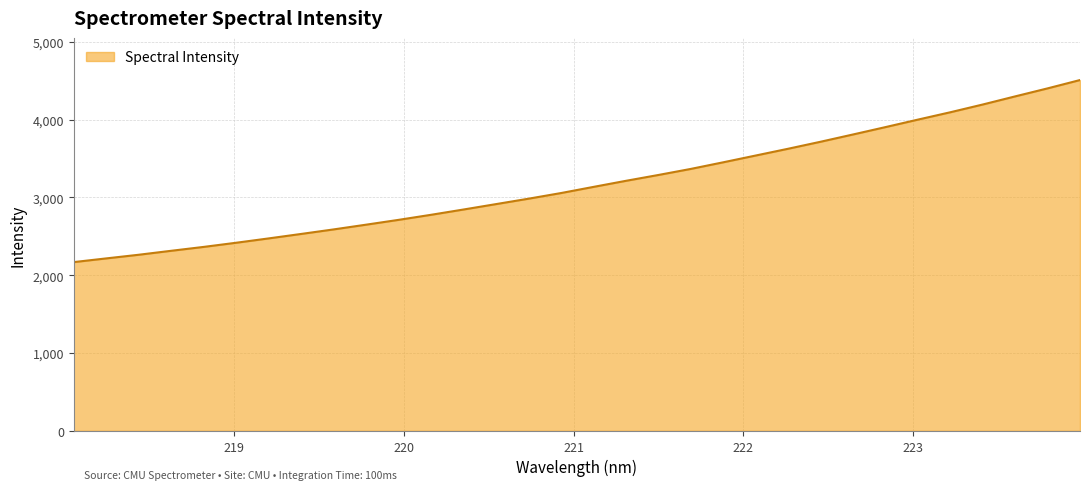

What is the greatest value displayed?

4508.8